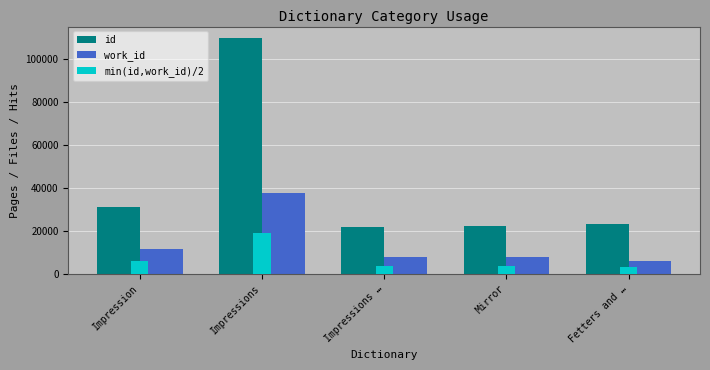

Which series has the widest spread of values?

id